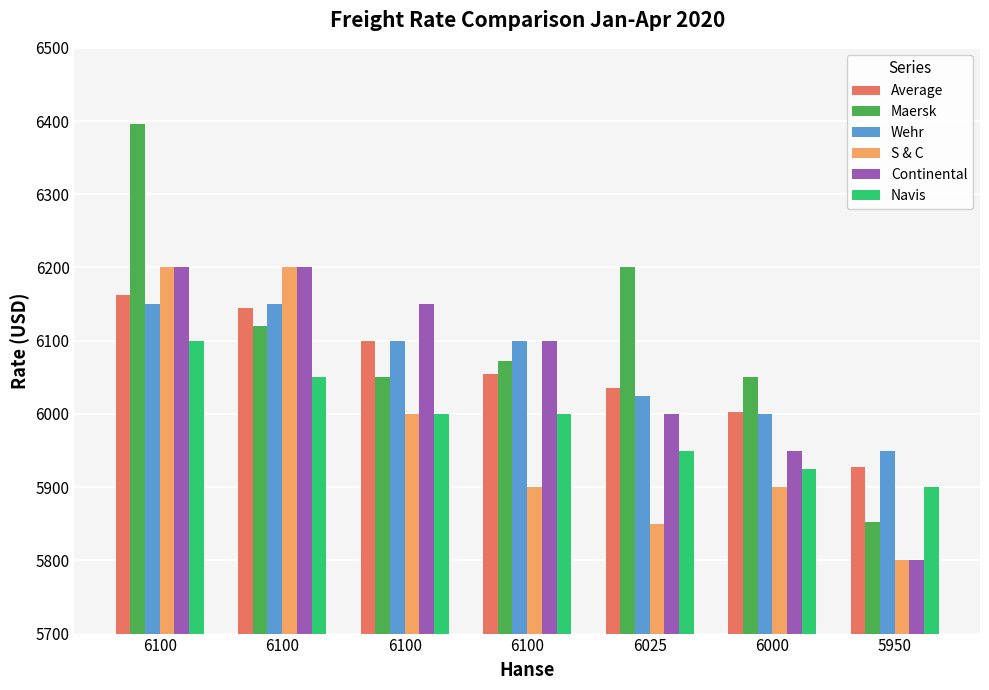

What is the difference between the maximum and minimum values in the S & C series?

400